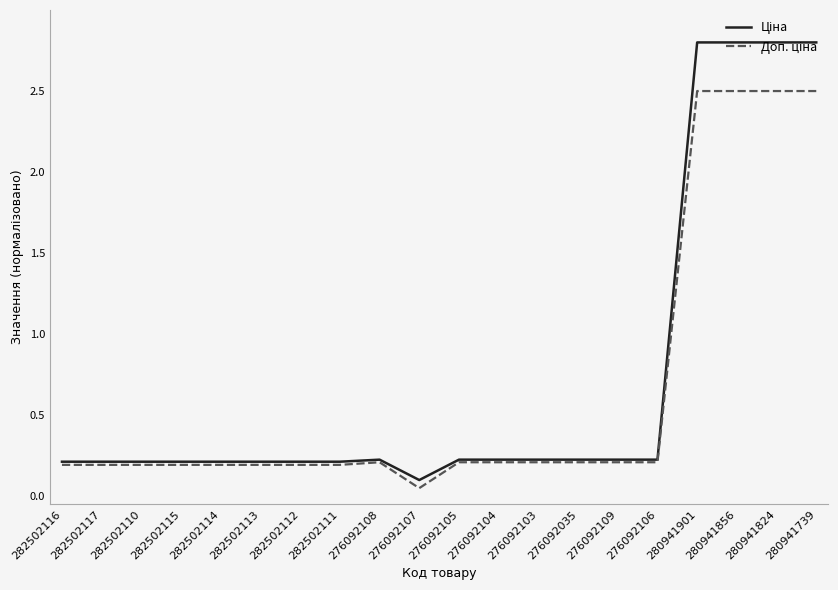

What is the total value across all series at 282502117?

0.4